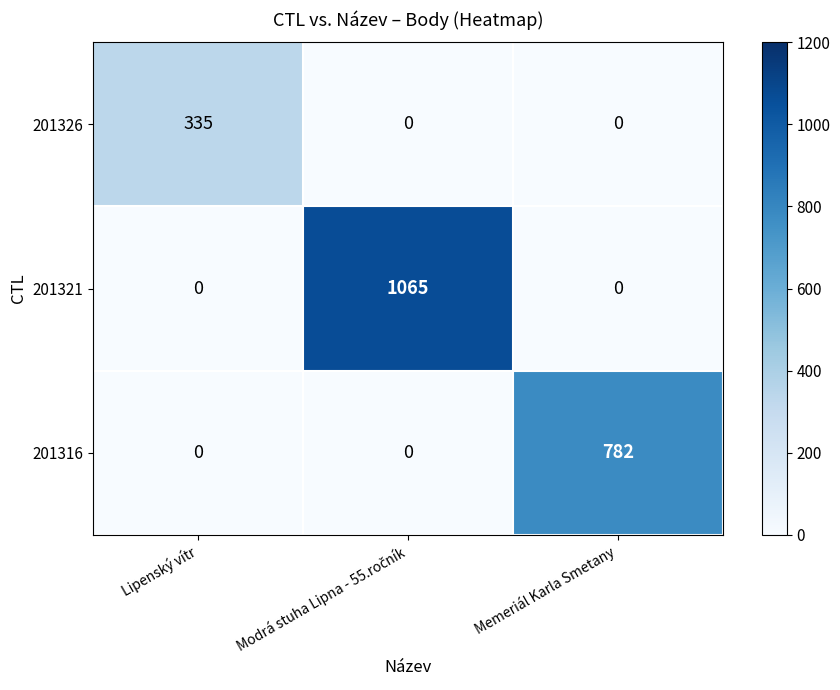

Reading left to right, what are all the values shown in this chart?

201326: 335	0	0
201321: 0	1065	0
201316: 0	0	782